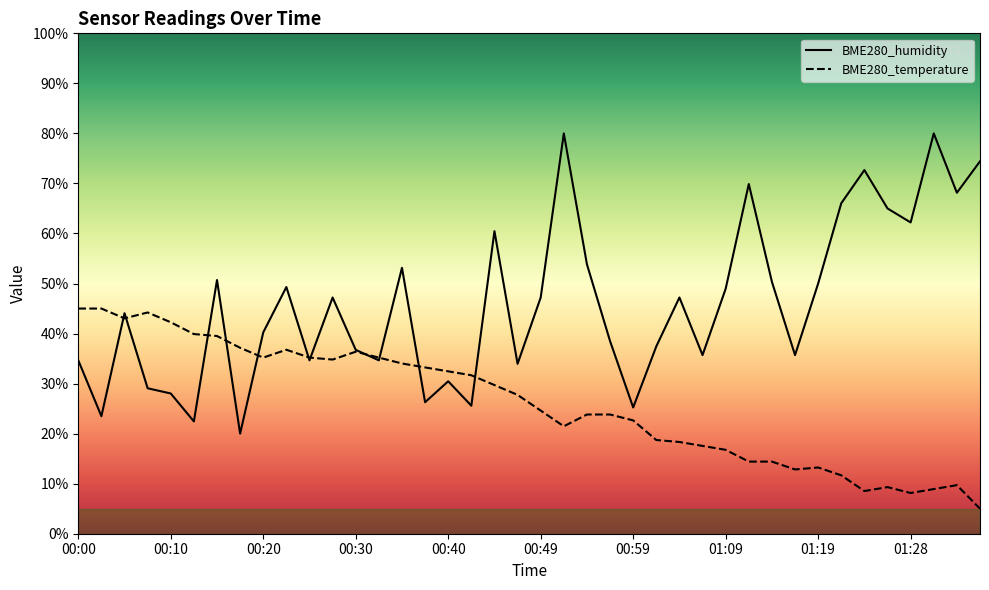

What is the difference between the maximum and minimum values in the BME280_humidity series?

60.0